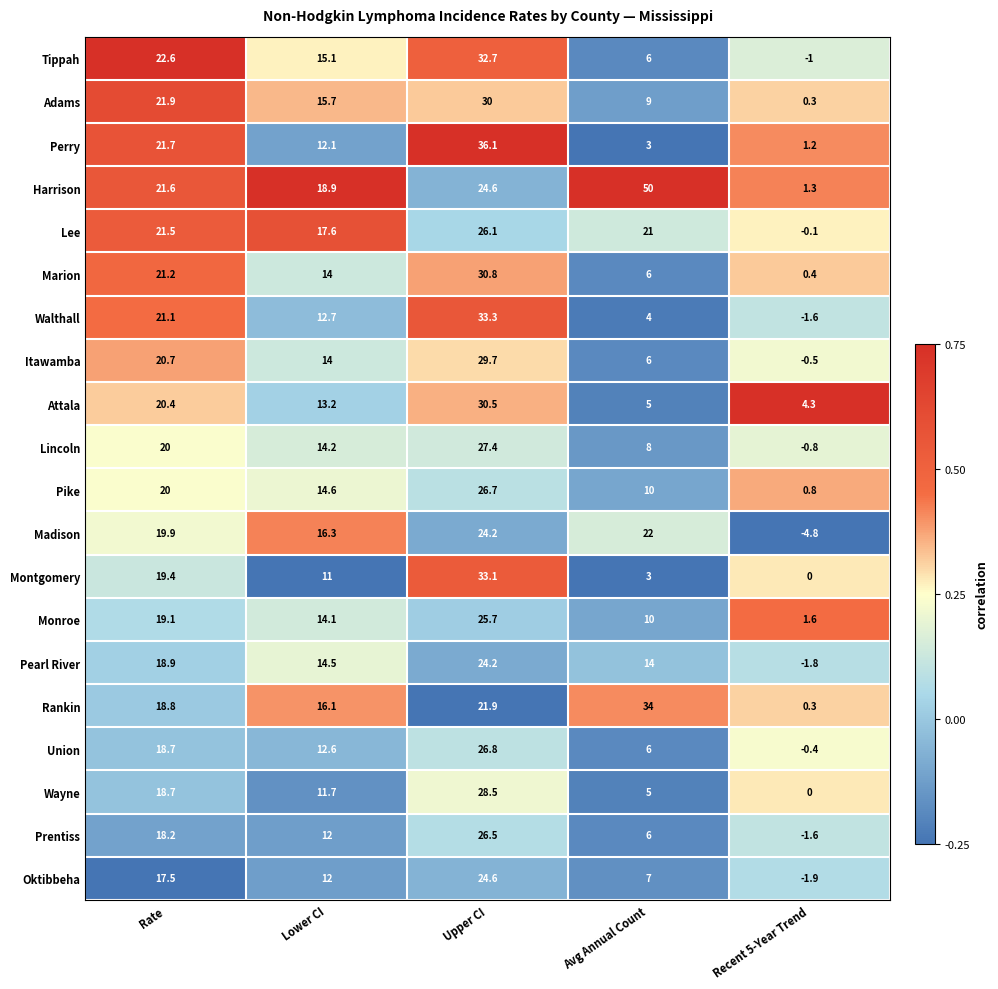

Which series has the widest spread of values?

Harrison